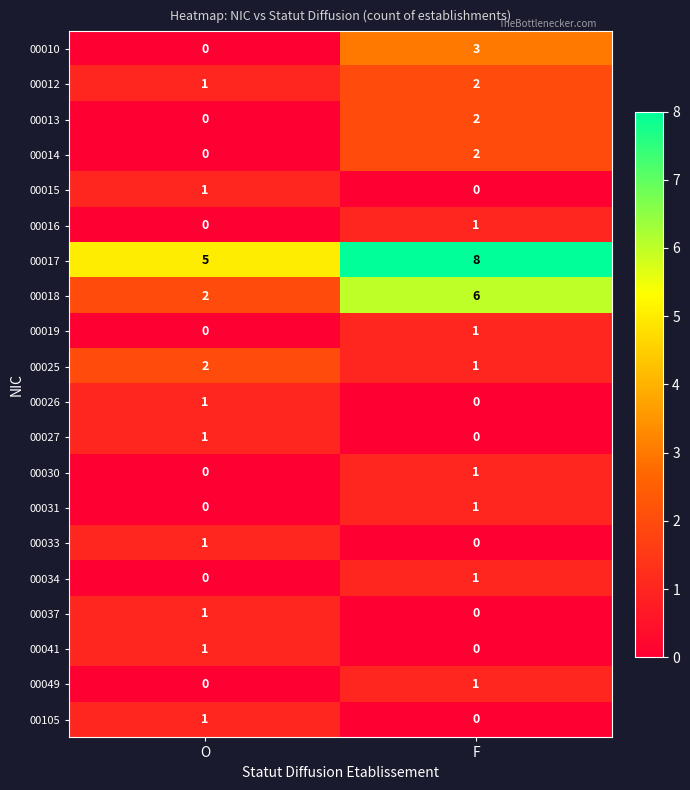

What is the greatest value displayed?

8